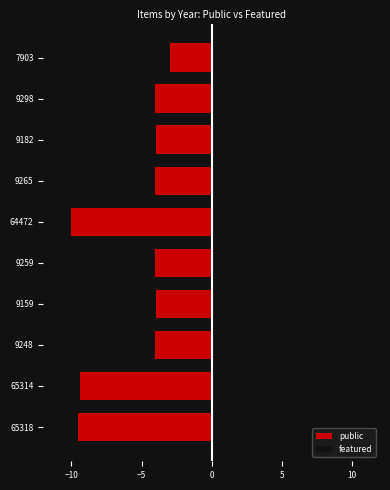

What is the lowest value of the featured series?

2.0